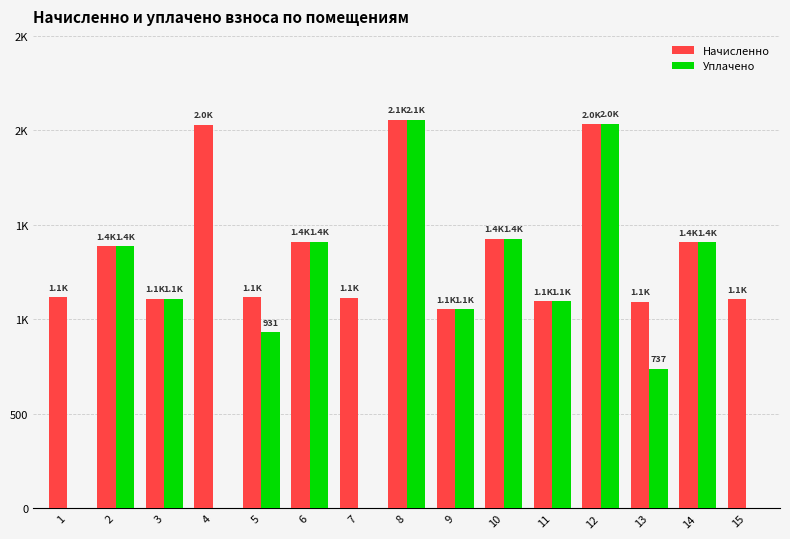

Are the bars horizontal?

No